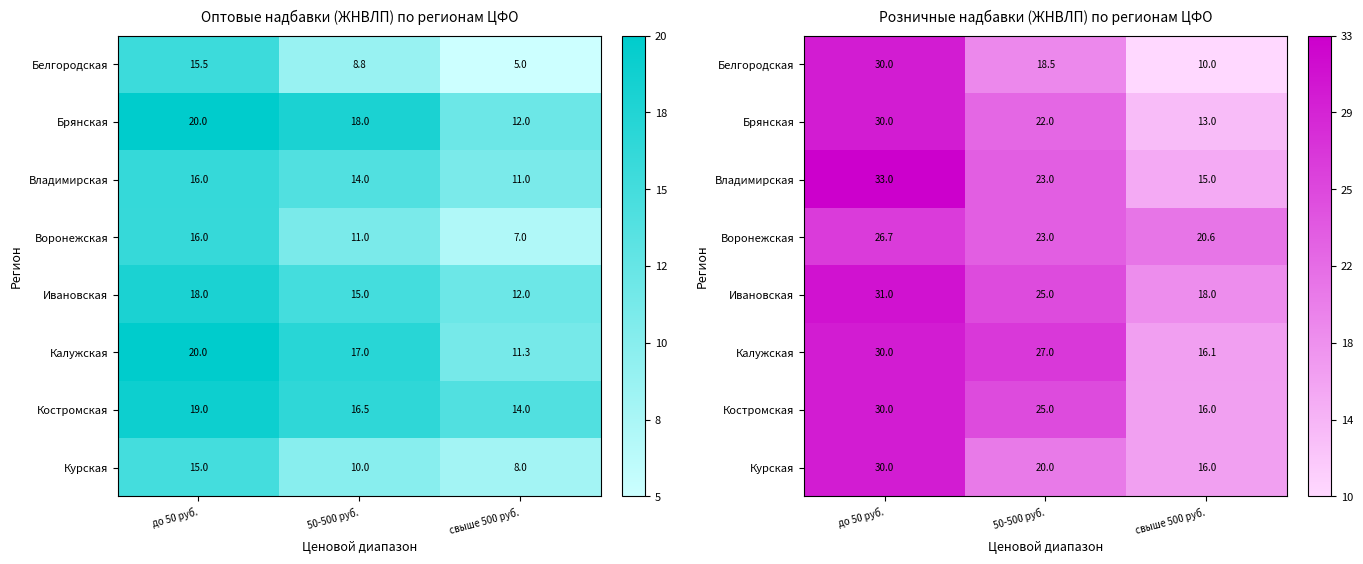

Is the value of Курская at 50-500 руб. greater than the value of Белгородская at 50-500 руб.?

Yes